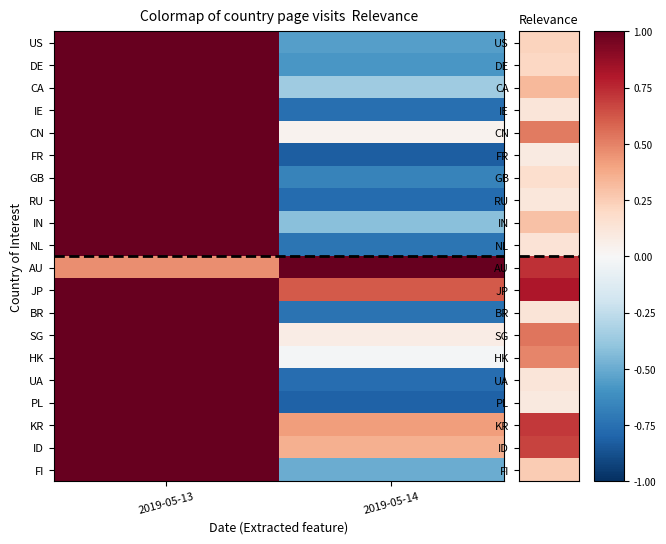

Count the number of data series in this chart.

20